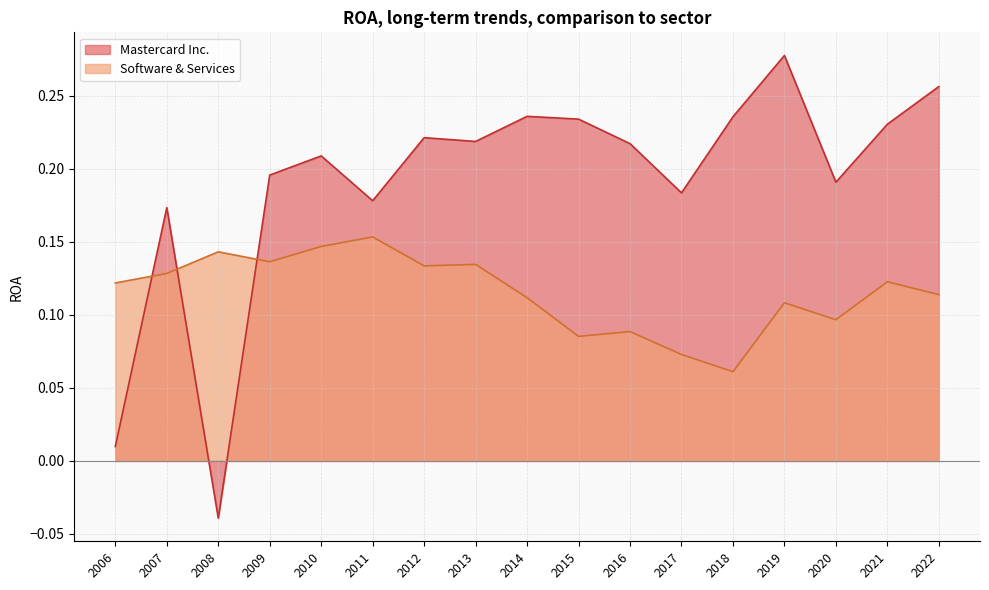

How many distinct data groups are displayed?

2